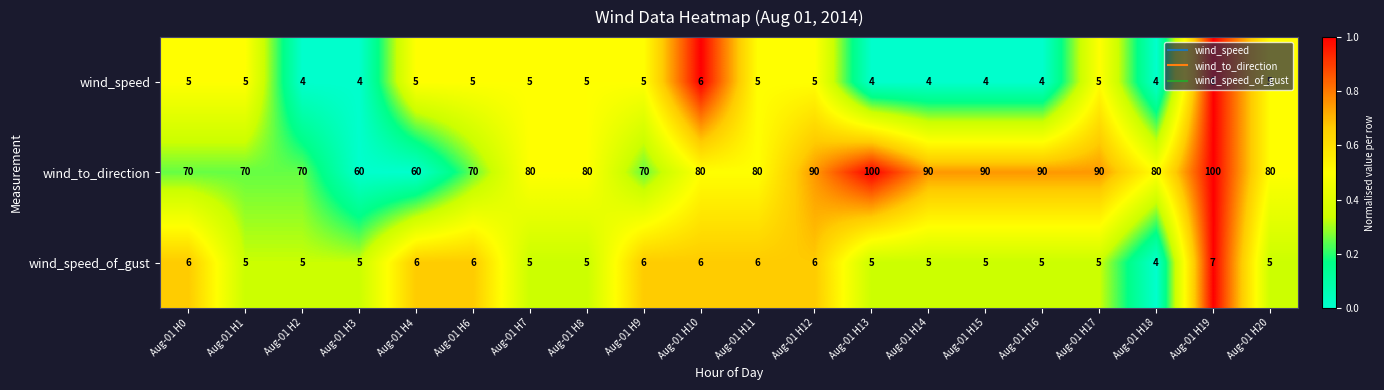

What is the difference between the second highest and minimum values in the wind_to_direction series?

40